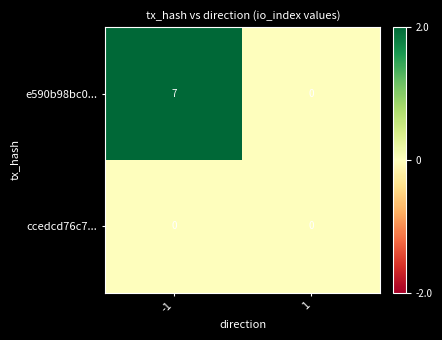

Reading left to right, transcribe all the data shown in this chart.

e590b98bc0...: 7	0
ccedcd76c7...: 0	0